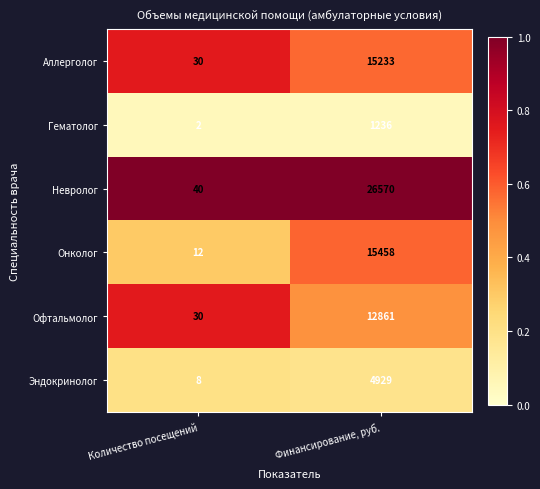

At which category is the sum across all series the highest?

Финансирование, руб.